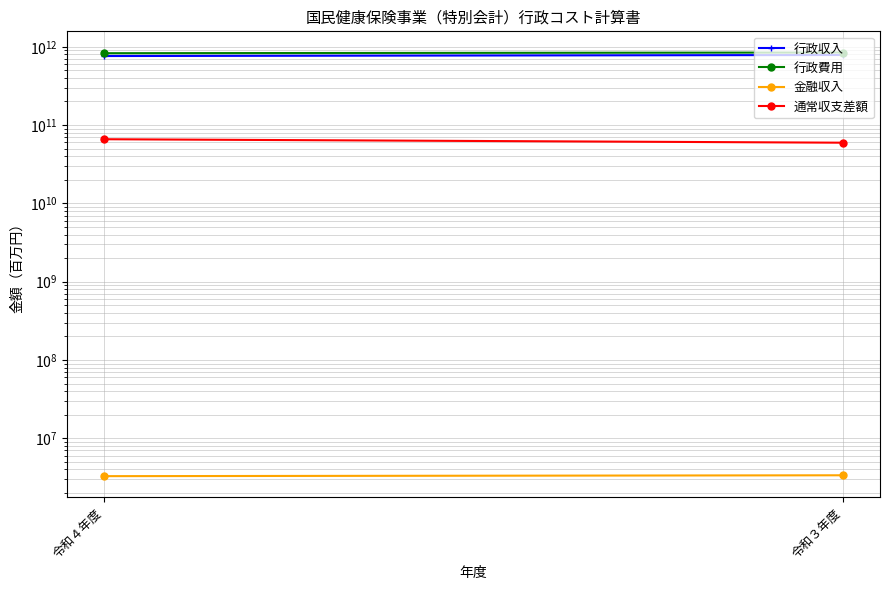

What is the label of the 1st point from the left?

令和４年度